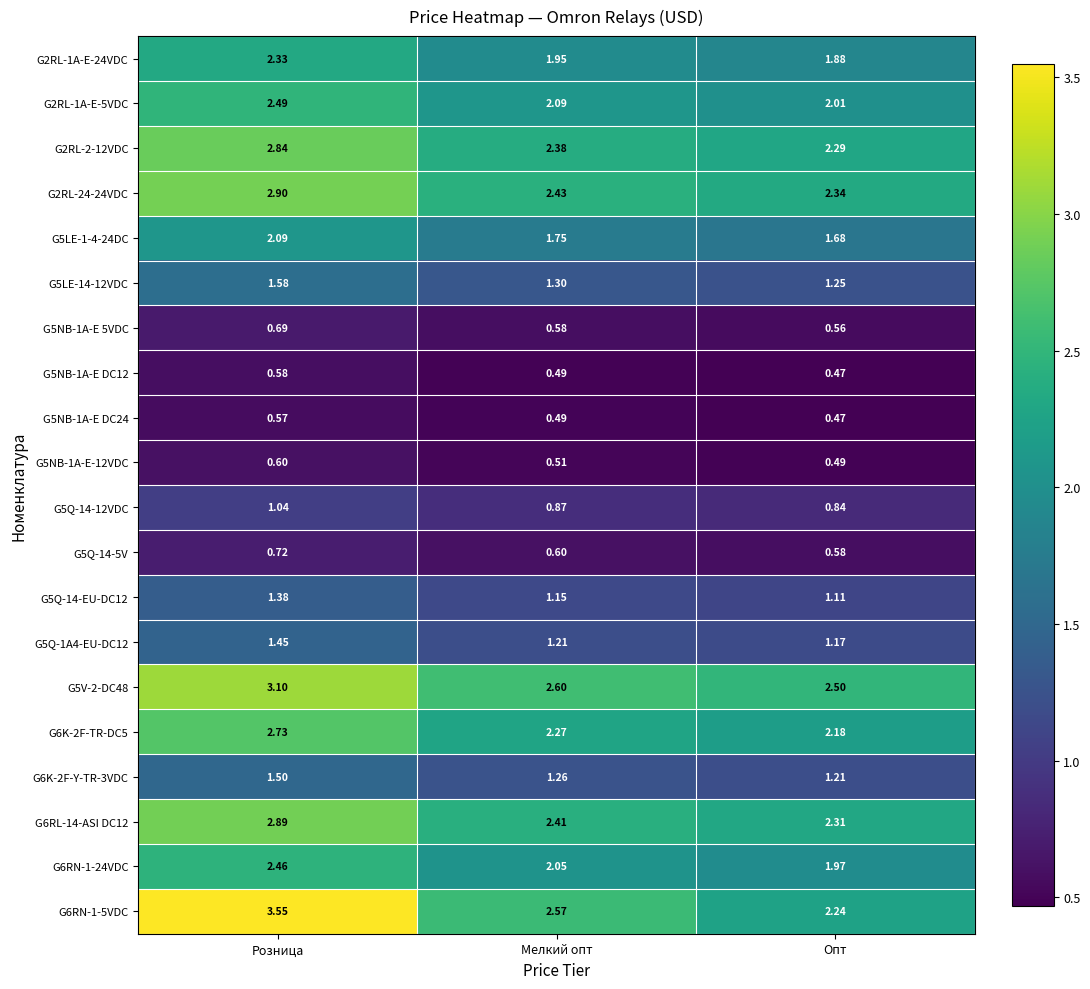

At which category does the chart reach its peak across all series?

Розница